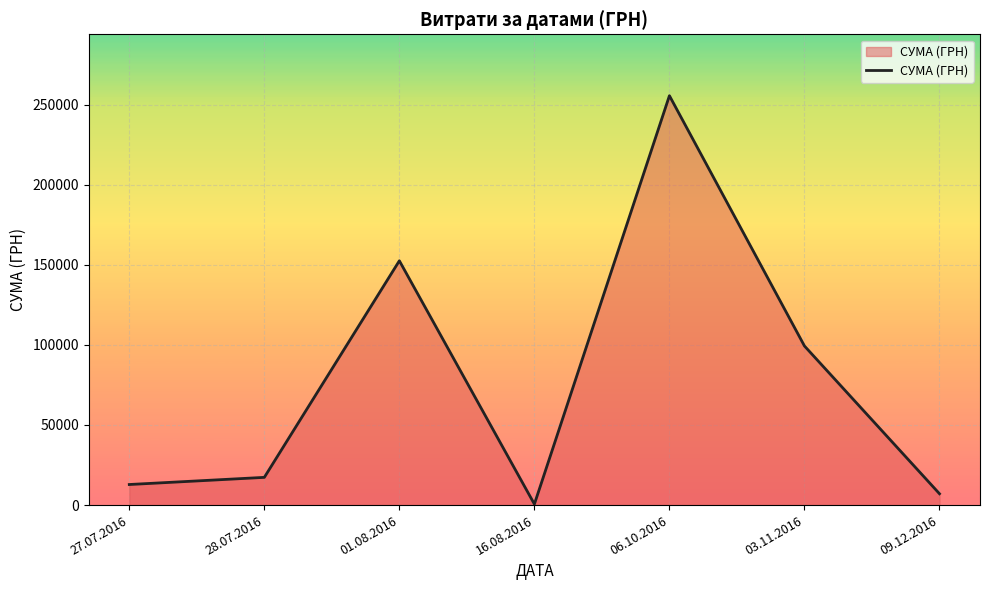

What is the average value?

77886.0